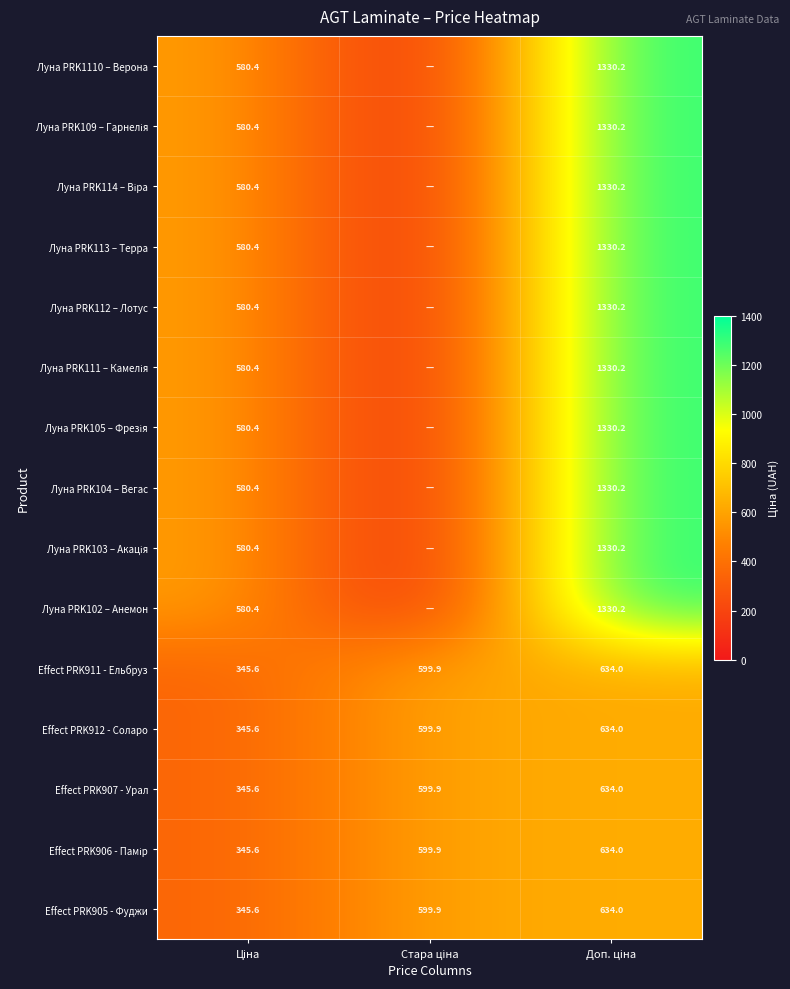

At which category is the sum across all series the highest?

Доп. ціна